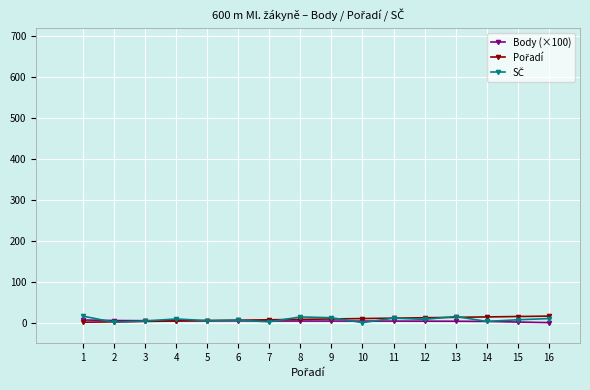

Which series has the widest spread of values?

SČ